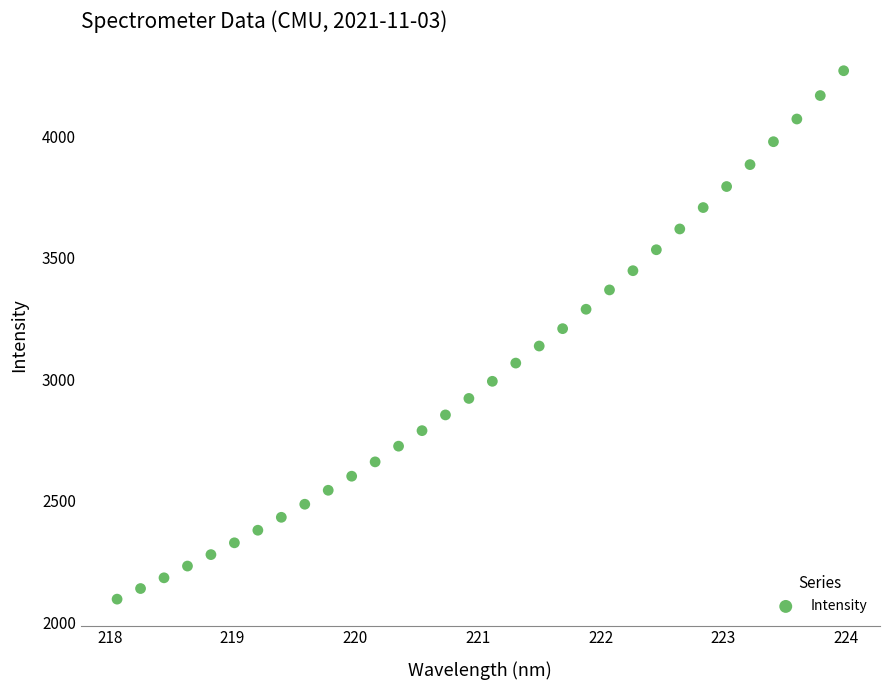

What is the range of Y values (max minus min)?

2175.1